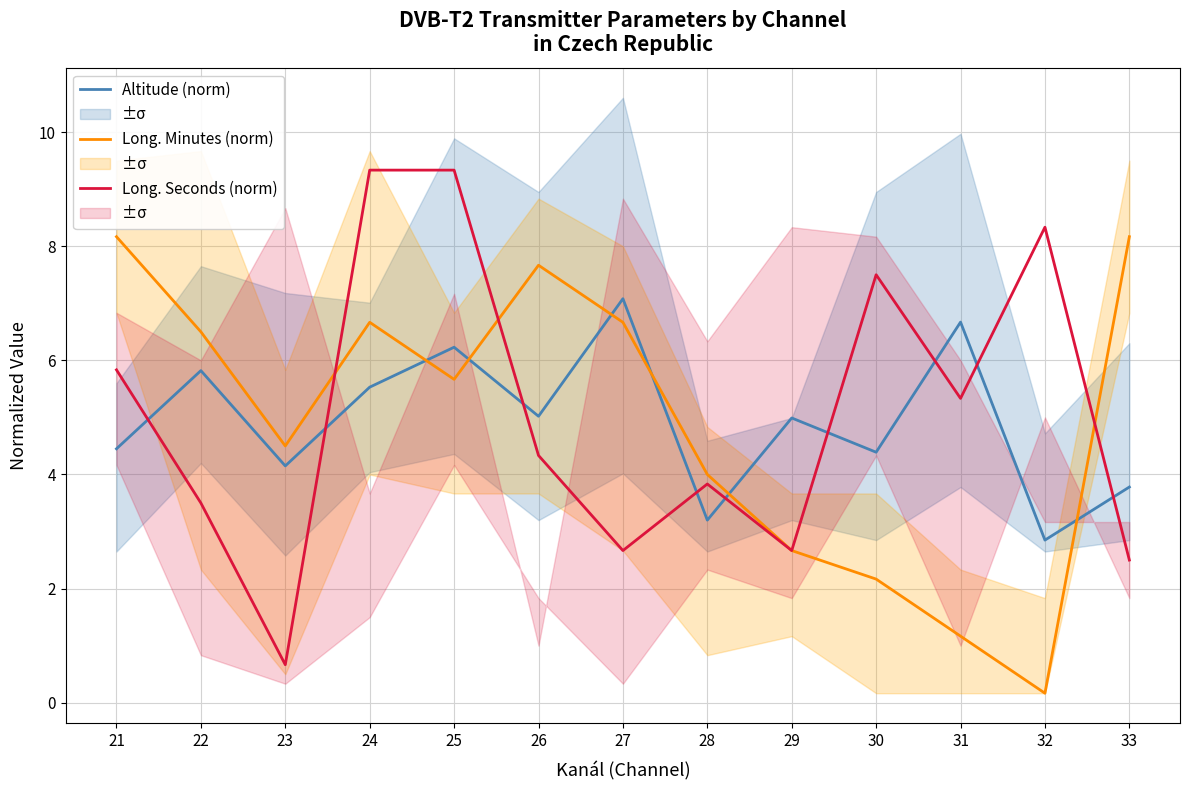

Is it true that Long. Minutes (norm) equals 6.5 at 22?

True